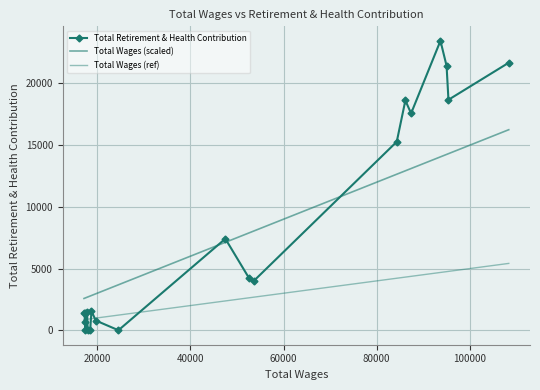

How many series are shown in this chart?

3